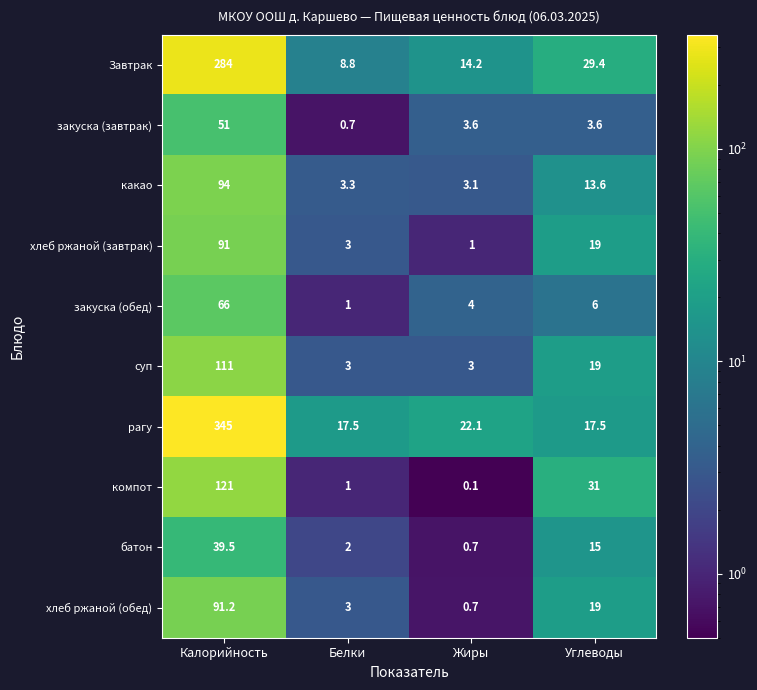

How many series are shown in this chart?

10